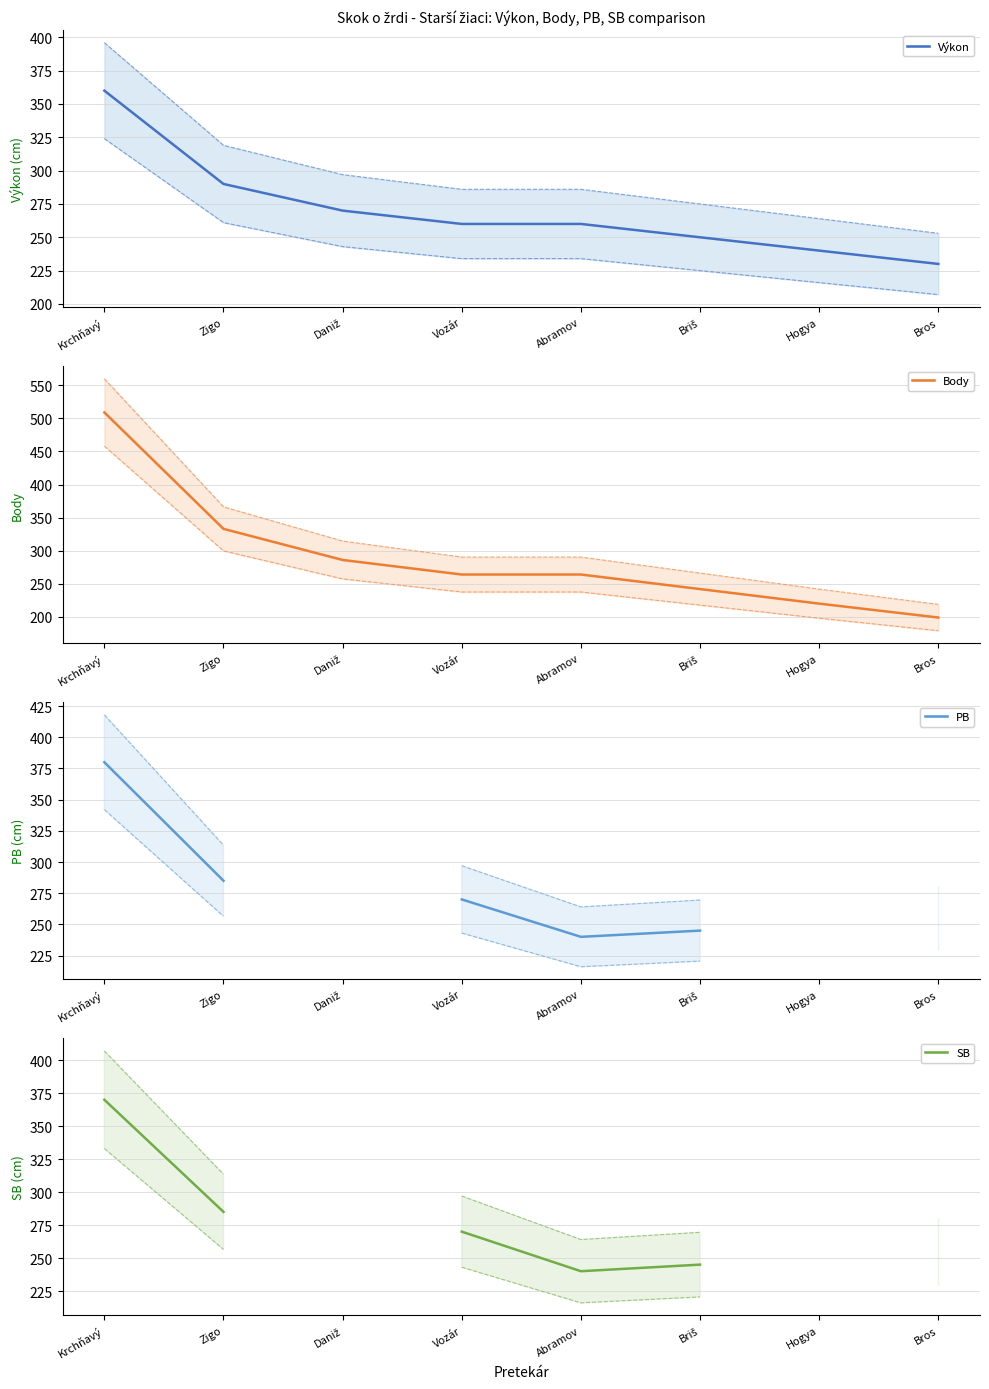

Which label corresponds to the smallest value in the chart?

Bros